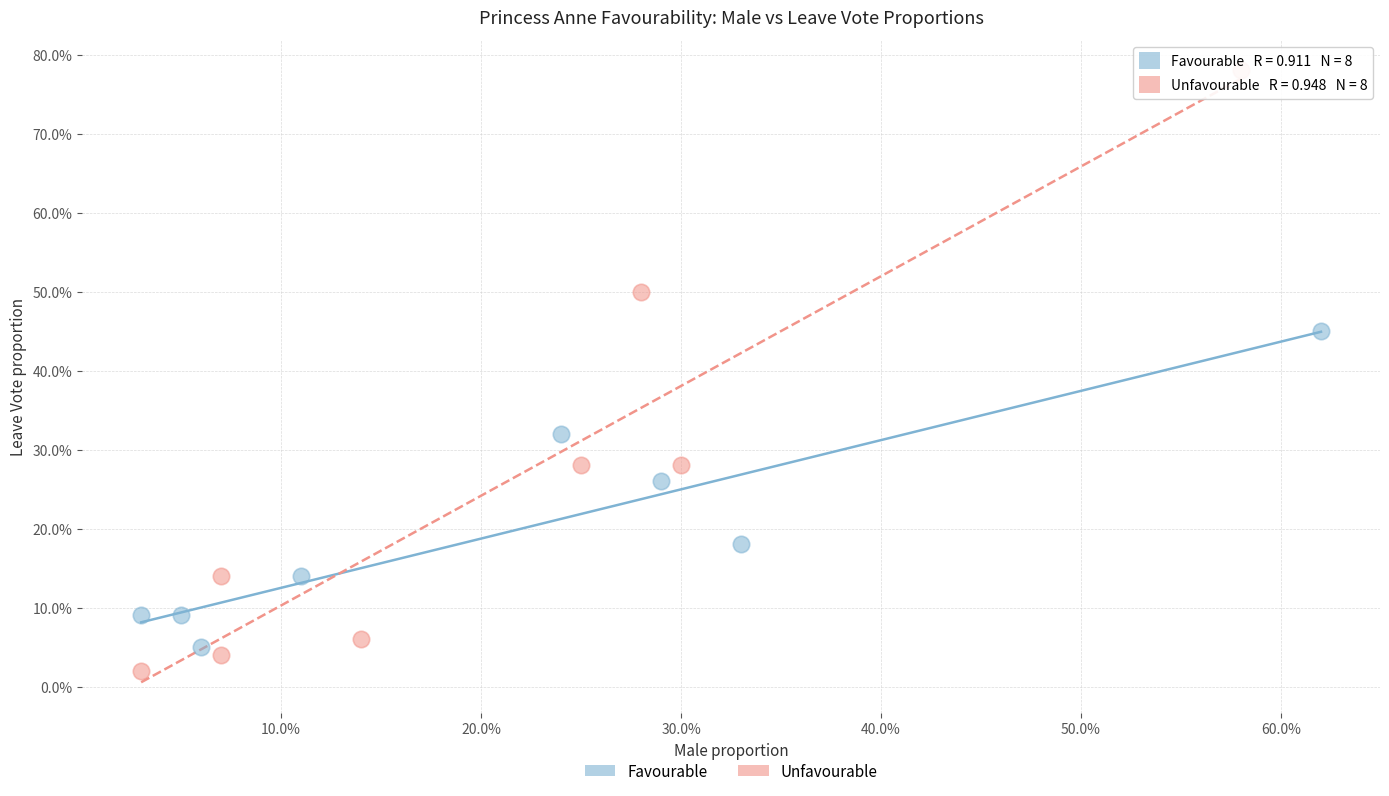

What are all the series names shown in the legend?

Favourable, Unfavourable